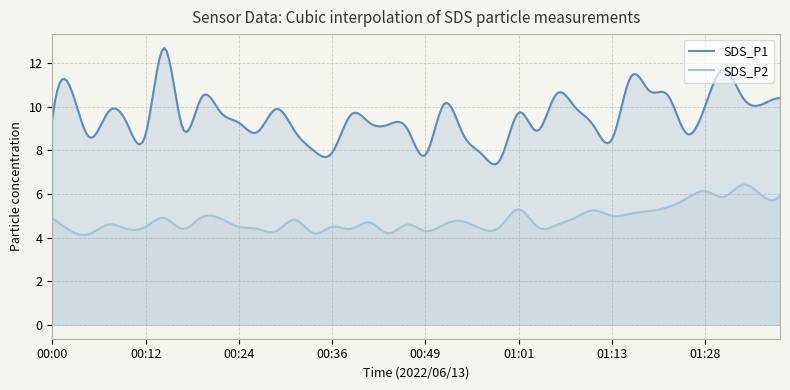

Reading left to right, transcribe all the data shown in this chart.

SDS_P1: 9.4	10.8	8.6	9.8	9.2	8.7	12.7	9.0	10.4	9.8	9.3	8.8	9.9	8.9	8.0	7.9	9.6	9.3	9.2	9.0	7.8	10.1	8.8	7.8	7.6	9.7	8.9	10.6	10.0	9.2	8.5	11.4	10.7	10.5	8.8	10.1	11.7	10.4	10.1	10.4
SDS_P2: 4.9	4.3	4.2	4.6	4.4	4.5	4.9	4.4	4.9	4.9	4.5	4.4	4.3	4.8	4.2	4.5	4.4	4.7	4.2	4.6	4.3	4.6	4.8	4.4	4.5	5.3	4.5	4.6	4.9	5.2	5.0	5.1	5.2	5.4	5.8	6.1	5.9	6.4	6.0	5.9